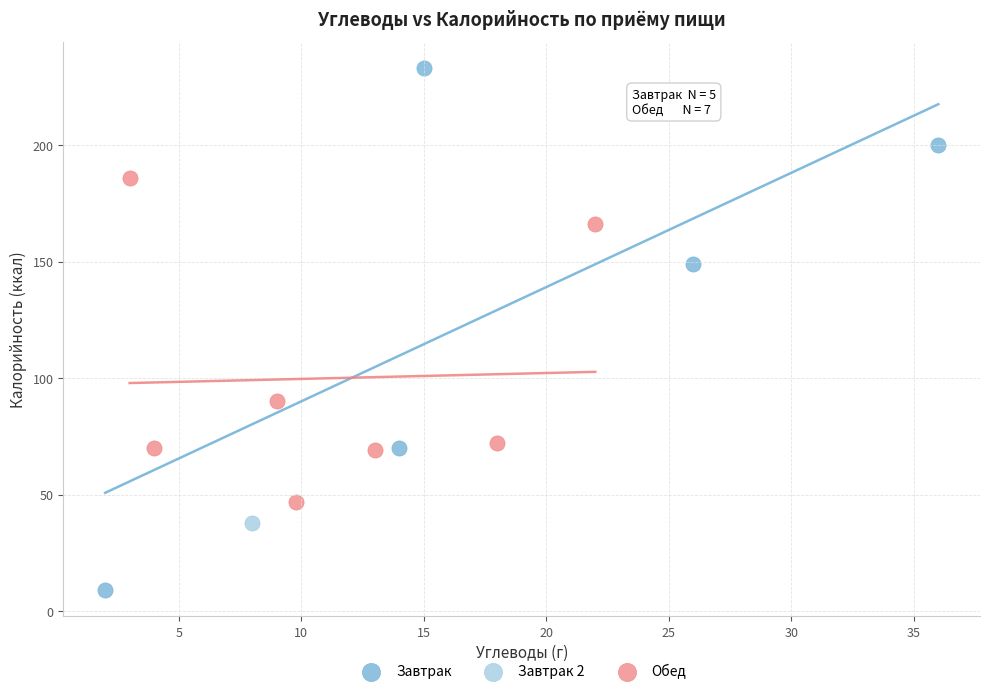

Which series reaches the maximum Y coordinate?

Завтрак